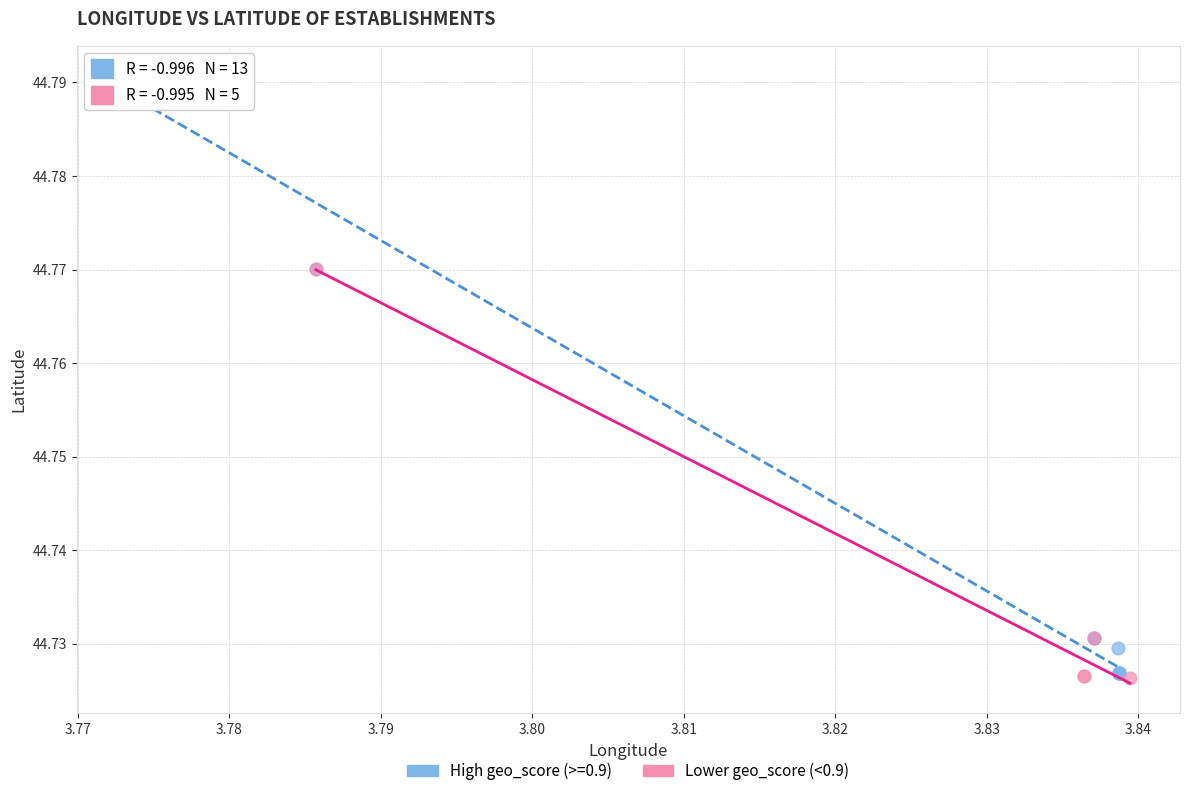

Which series has the widest spread of Y values?

High geo_score (>=0.9)